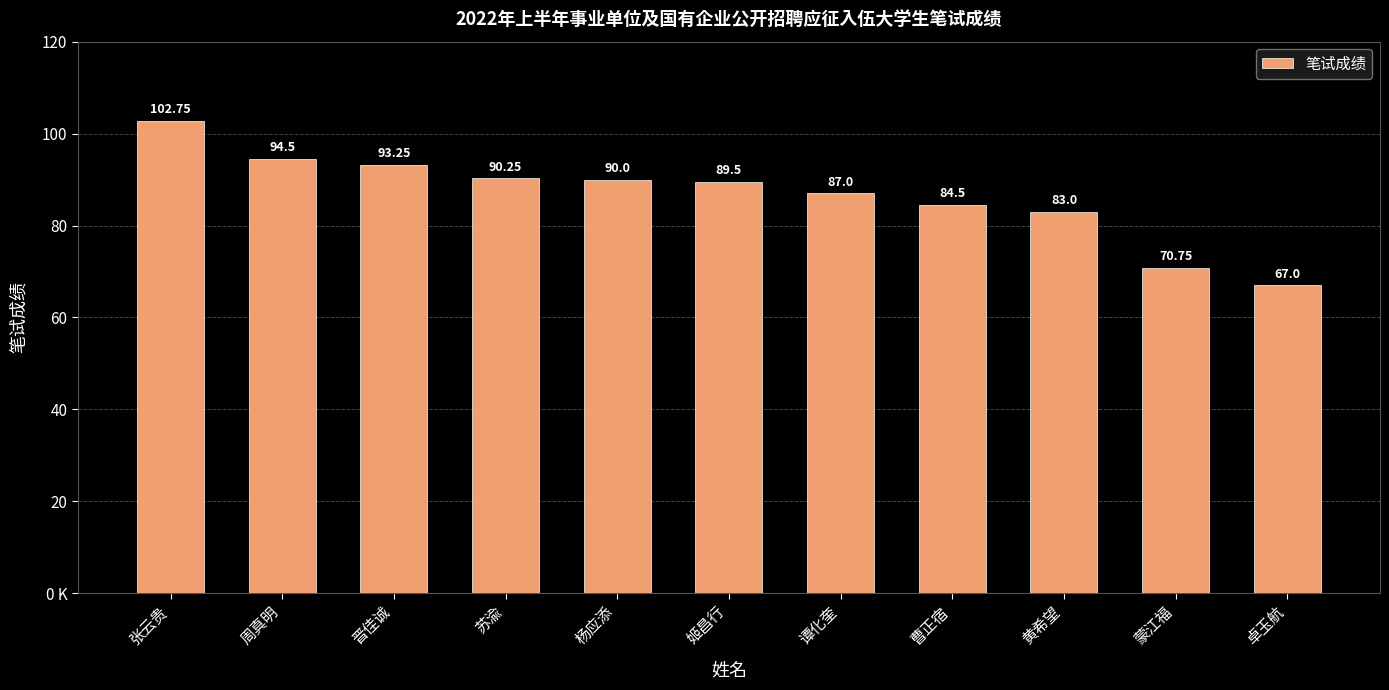

True or false: the data shows 90.2 at 苏渝.

True